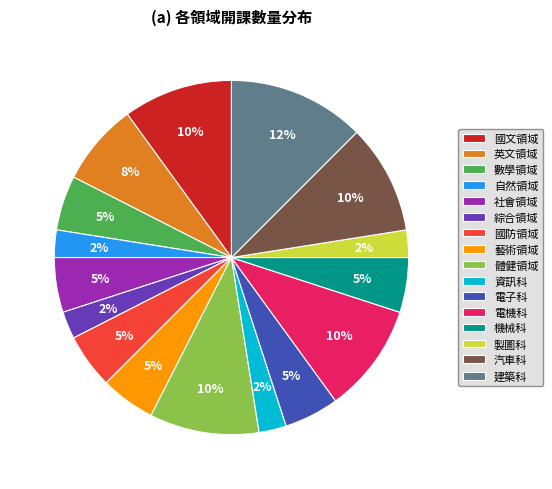

Which slice is the largest?

建築科